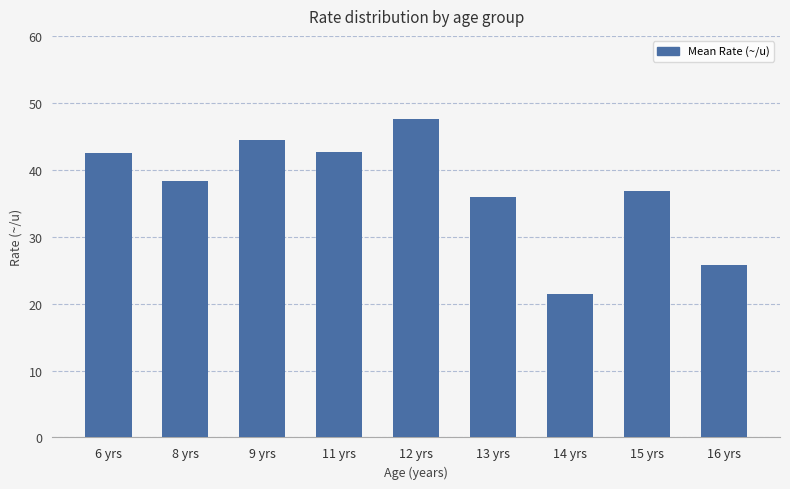

The value at 8 yrs is 17.1. True or false?

False